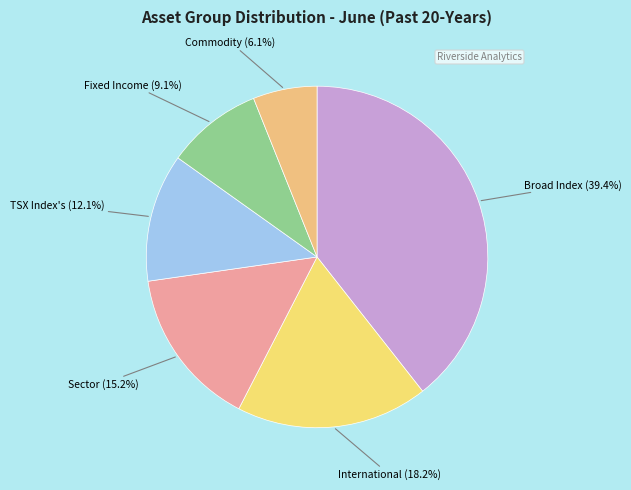

Rank the categories by value from lowest to highest.

Commodity, Fixed Income, TSX Index's, Sector, International, Broad Index